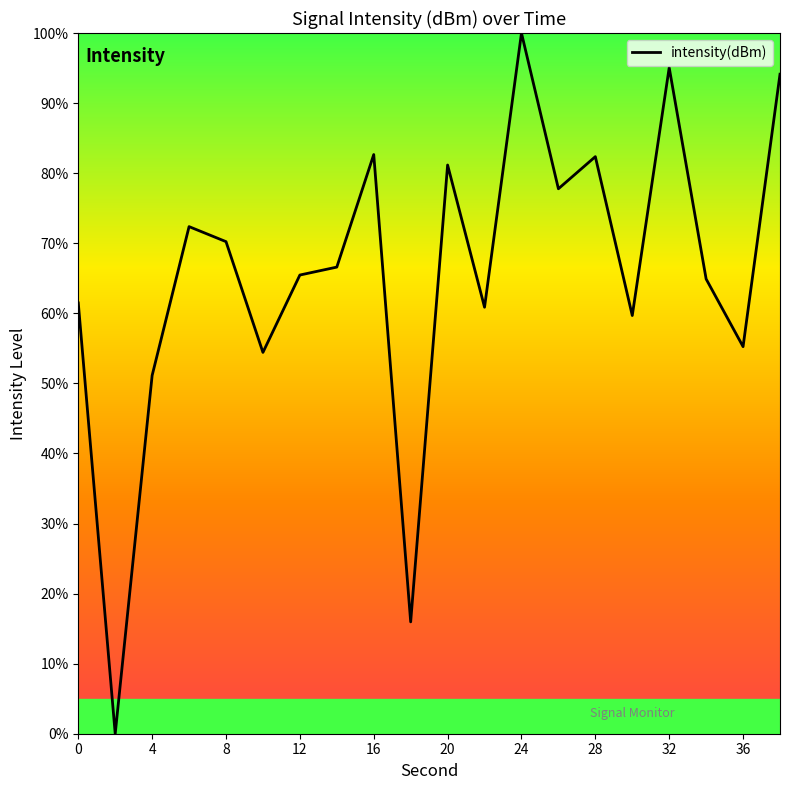

What is the maximum value shown in the chart?

100.0